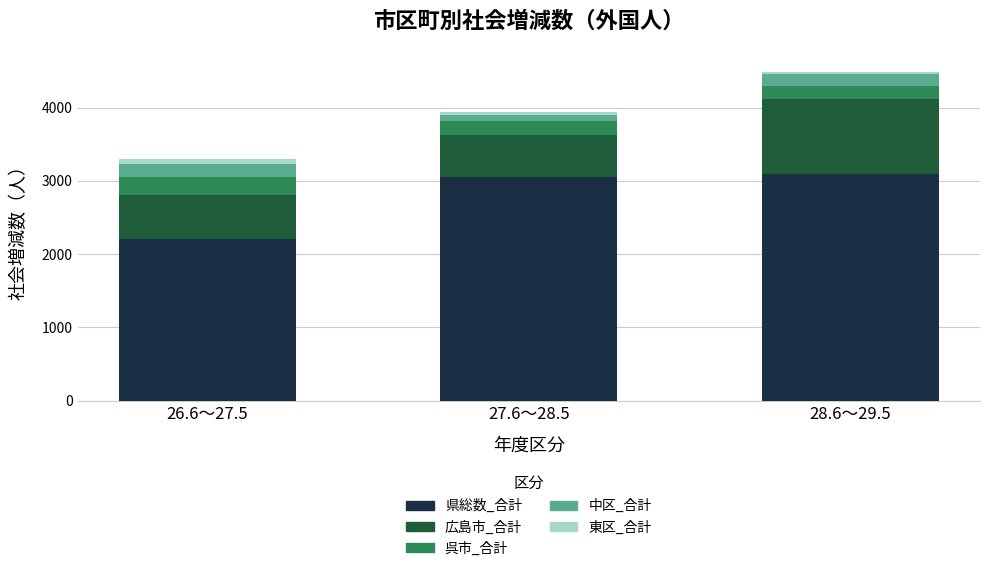

What is the minimum value for 県総数_合計?

2208